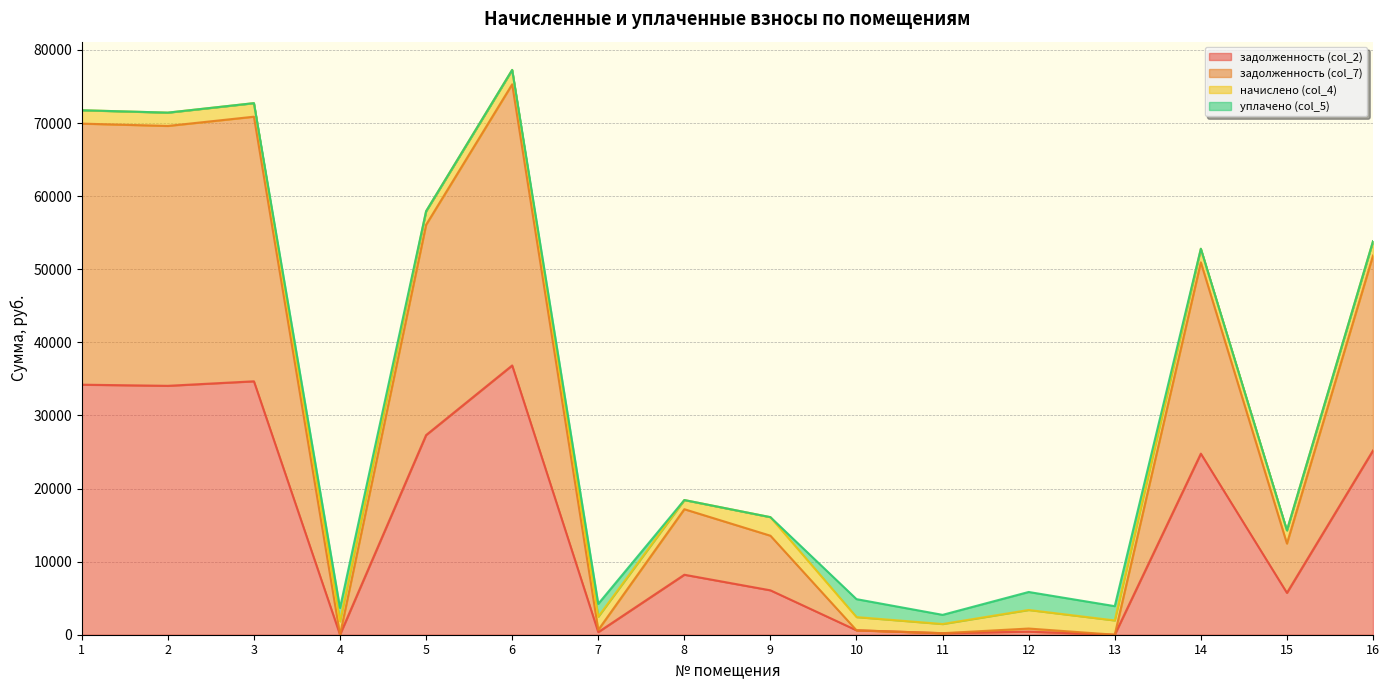

What is the difference between the second highest and minimum values in the задолженность (col_7) series?

70868.2